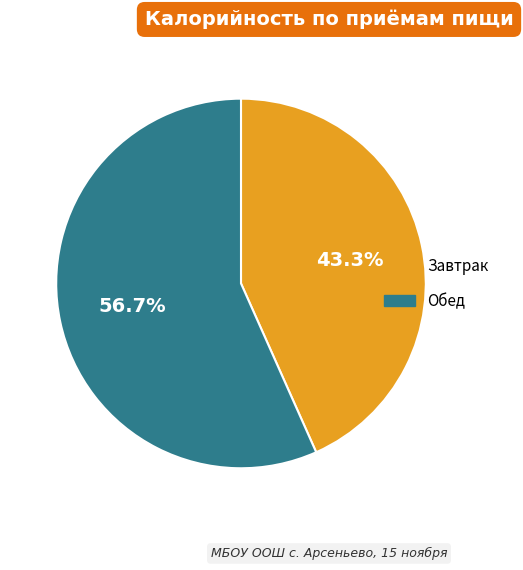

To the nearest percent, what is the difference between the Завтрак and Обед slice percentages?

13%